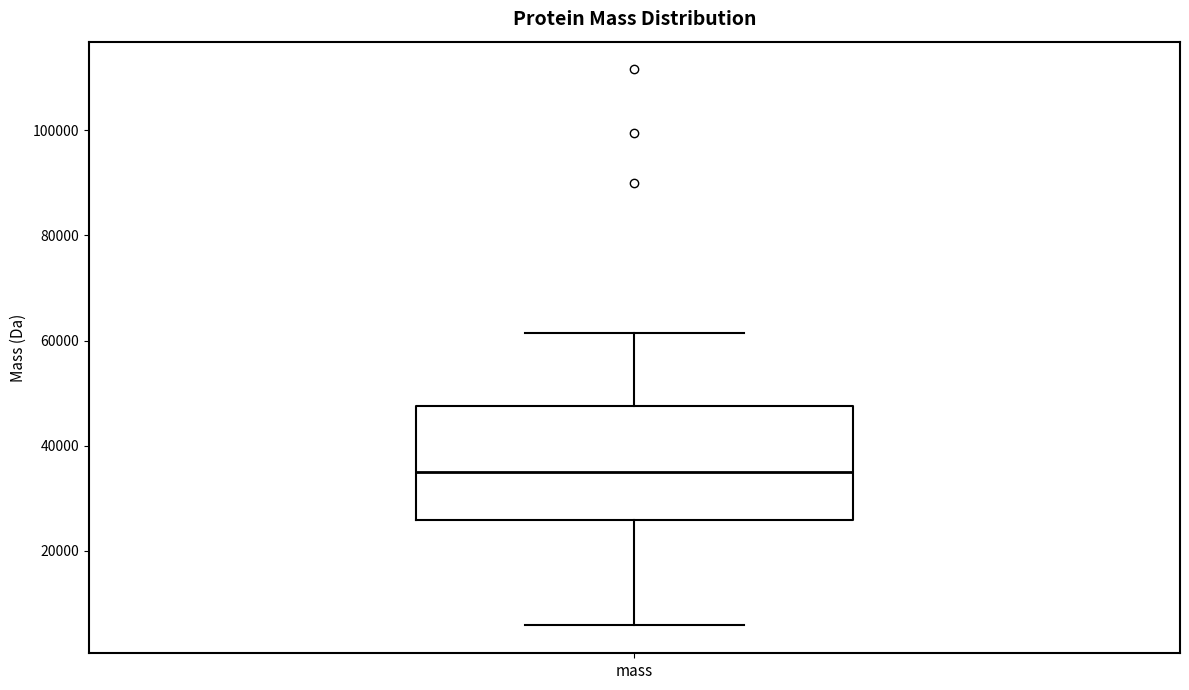

Transcribe this box plot: give where the median line is, the range the box spans, and where the two whiskers end, as read against the y-axis. The values are not printed on the chart, so give them approximately, as read against the axis.

median 36000, box 26000 to 48000, whiskers 6000 to 62000